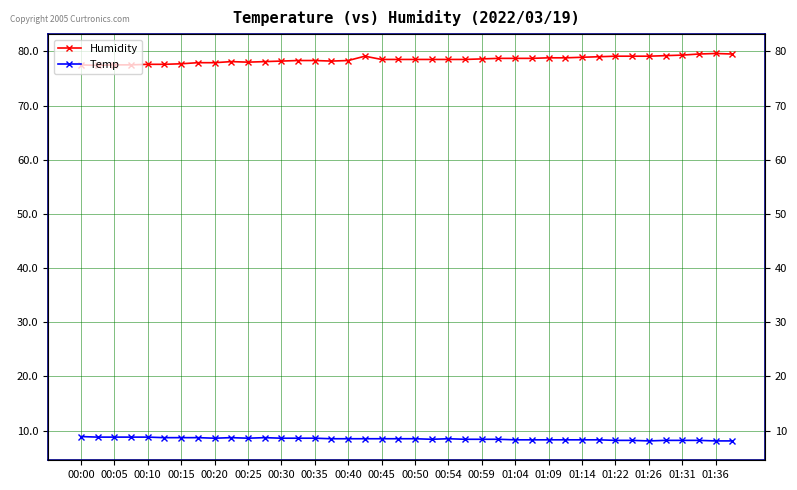

What is the smallest value displayed?

8.1